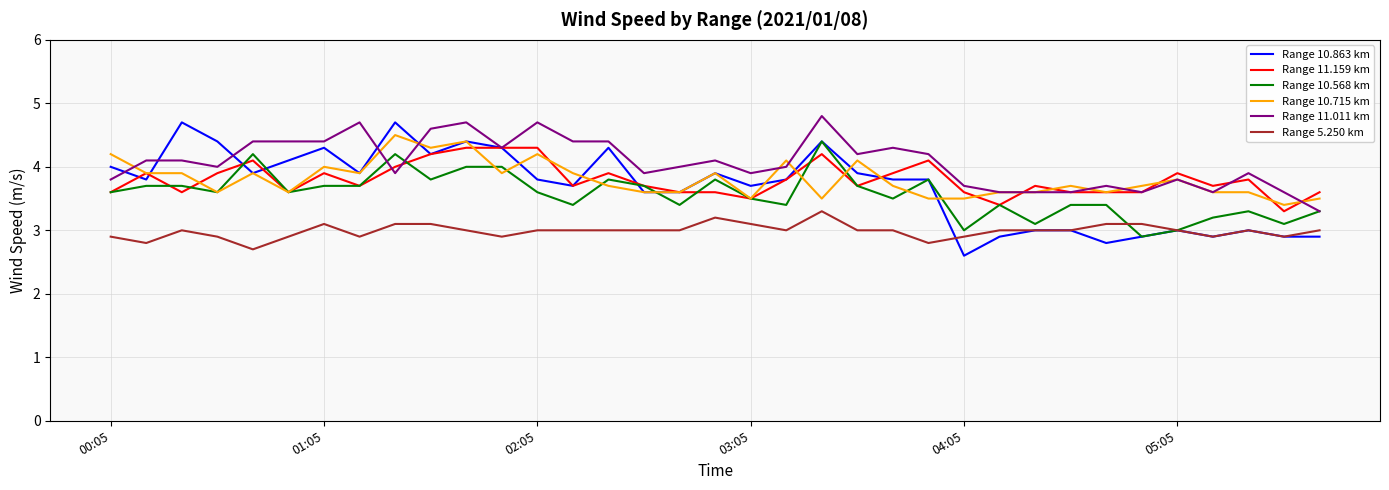

What is the sum of all Range 10.568 km values?

124.9